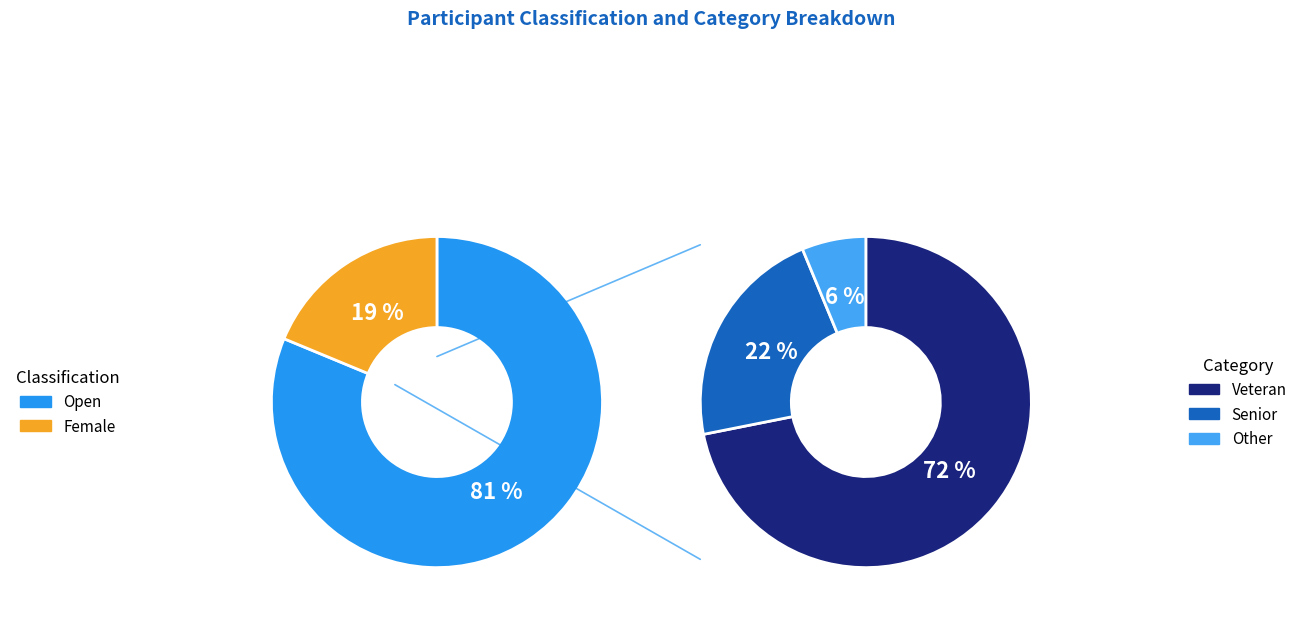

How many segments does this pie chart have?

2